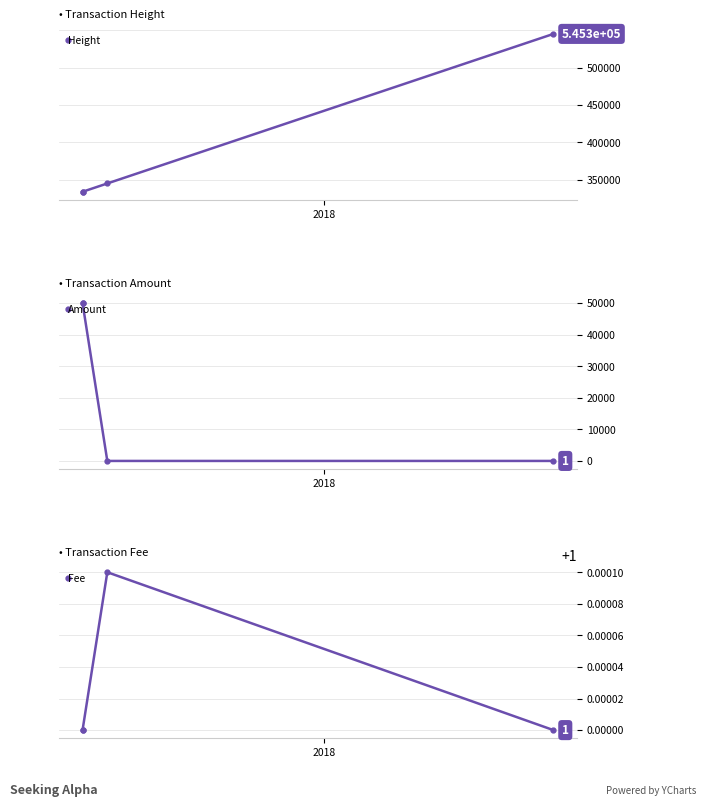

What is the maximum value for Height?

545323